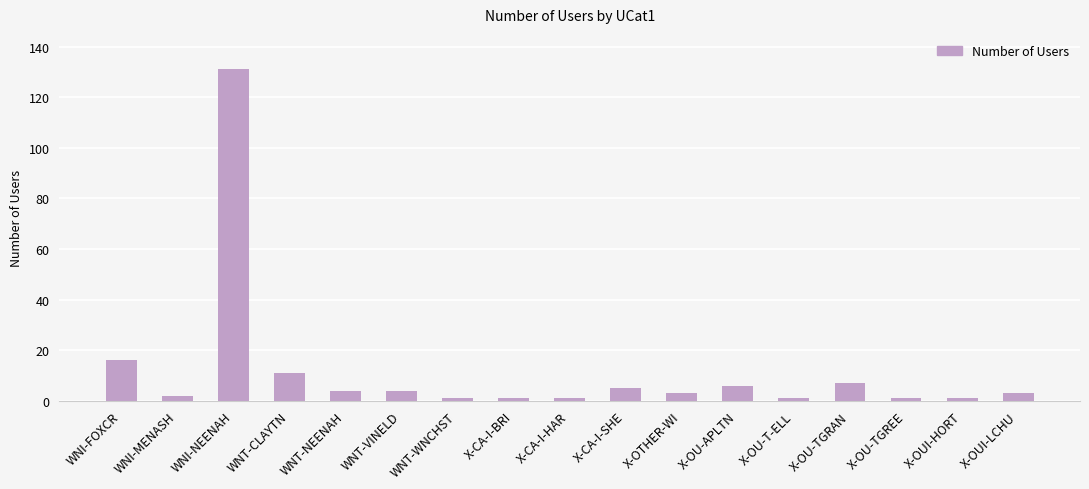

What is the label of the 15th bar from the left?

X-OU-TGREE